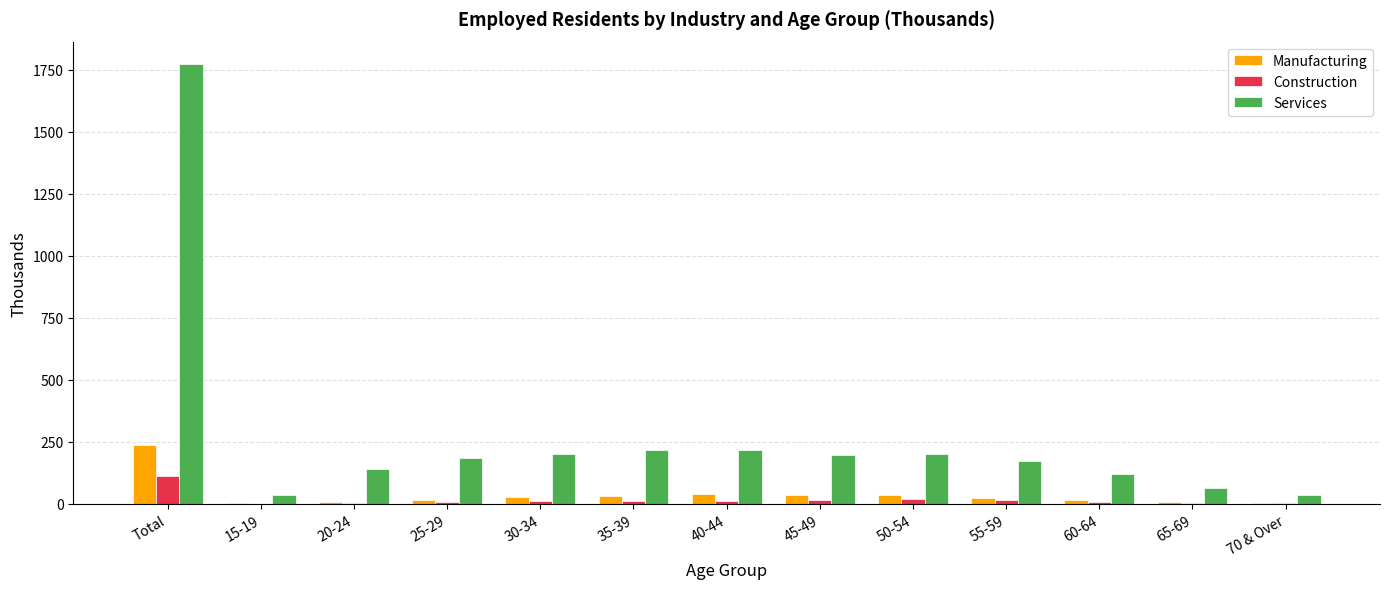

At which label does Construction reach its peak?

Total